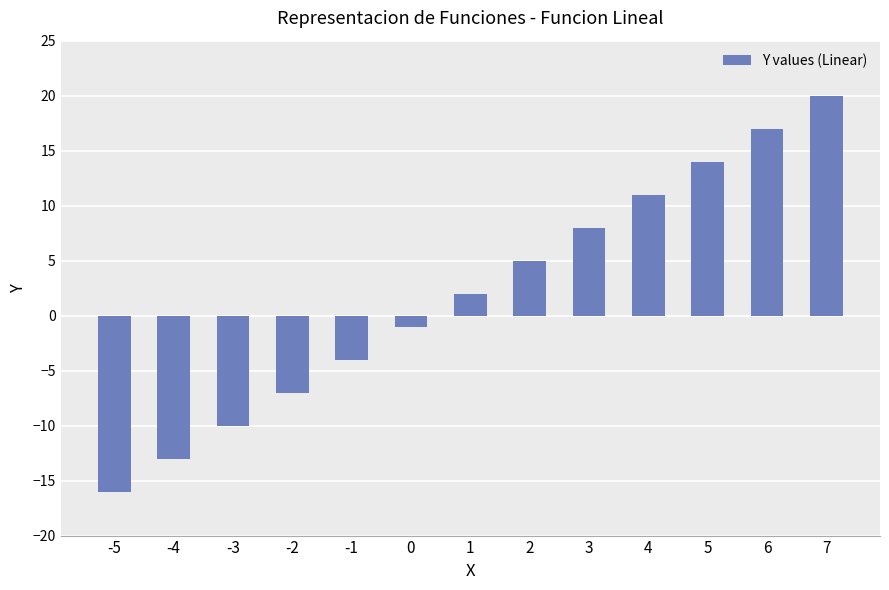

Reading right to left, transcribe all the data shown in this chart.

7=20	6=17	5=14	4=11	3=8	2=5	1=2	0=-1	-1=-4	-2=-7	-3=-10	-4=-13	-5=-16